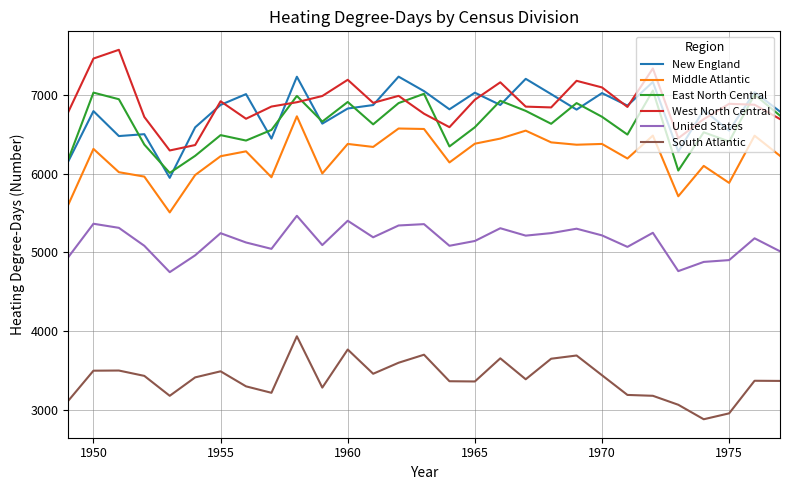

True or false: Middle Atlantic and East North Central cross at least once.

False